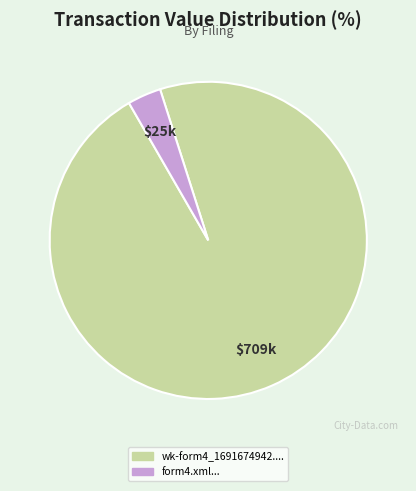

How many segments does this pie chart have?

2